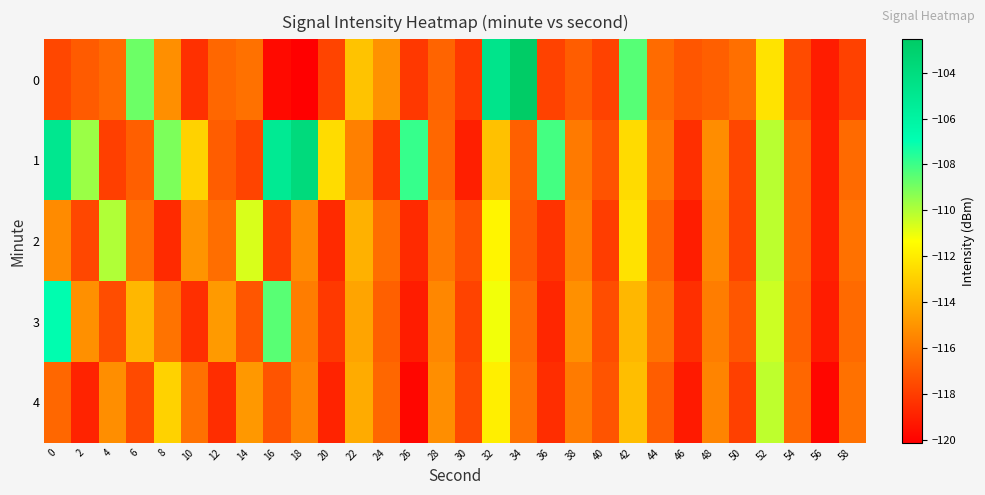

What is the maximum value shown in the chart?

-102.5